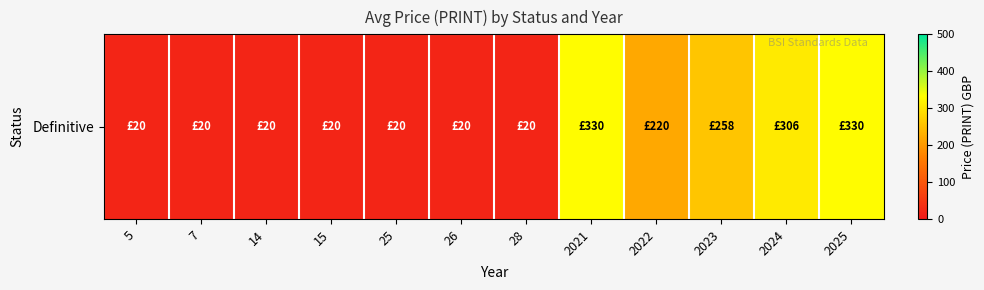

Count the number of data series in this chart.

1